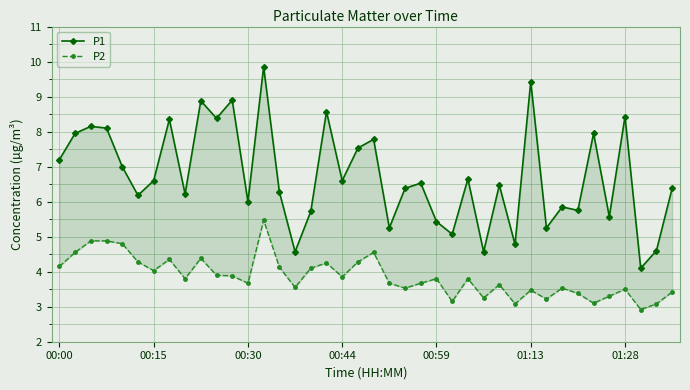

List the series in order of their peak value, highest first.

P1, P2